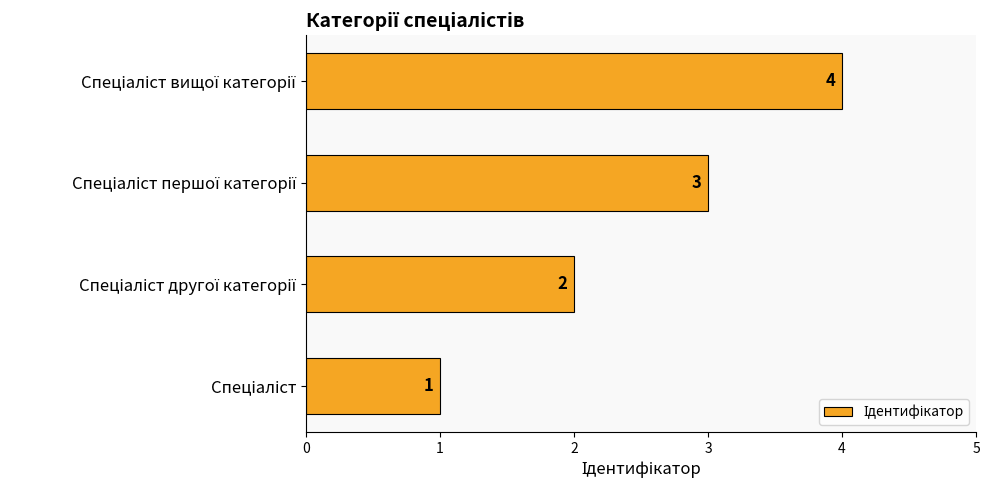

What is the maximum value shown in the chart?

4